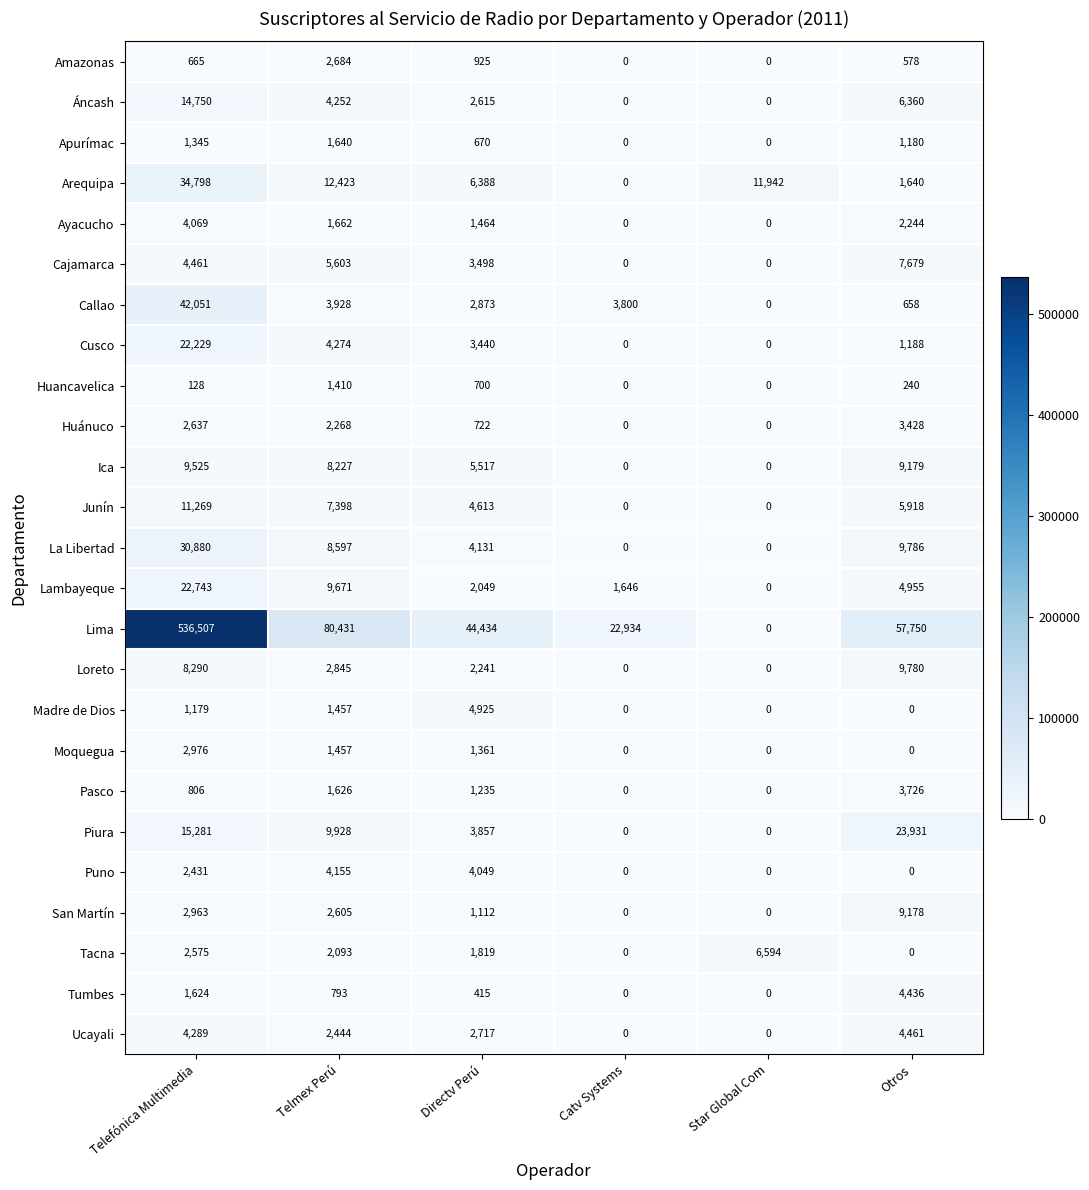

Count the Cajamarca values in the range 0 to 5603.

5